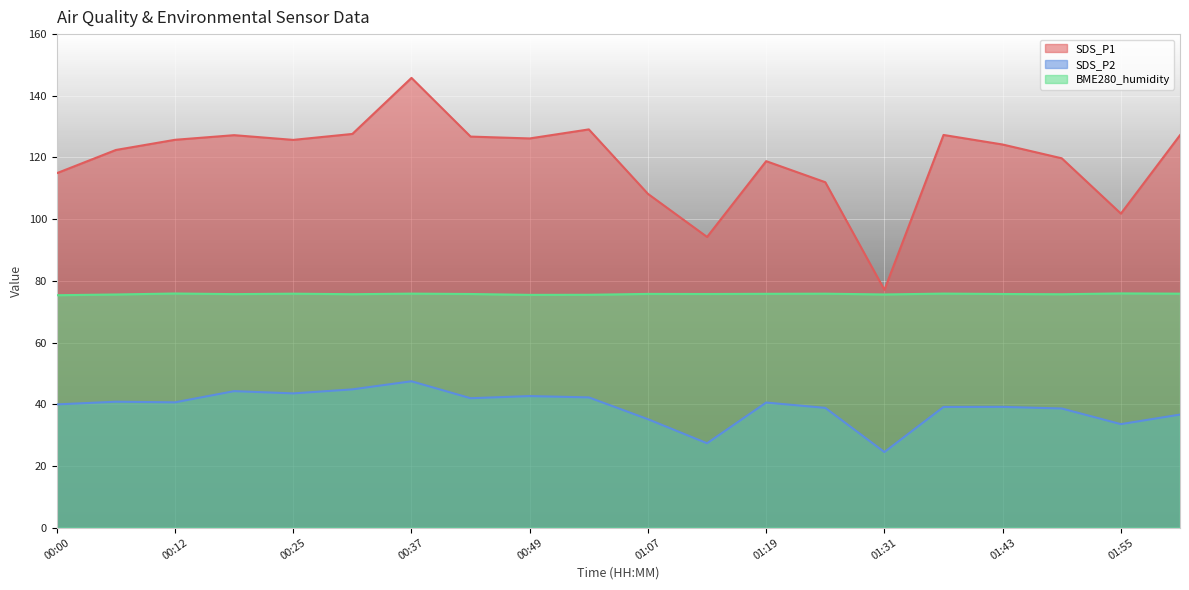

Rank the series by their maximum value, from lowest to highest.

SDS_P2, BME280_humidity, SDS_P1